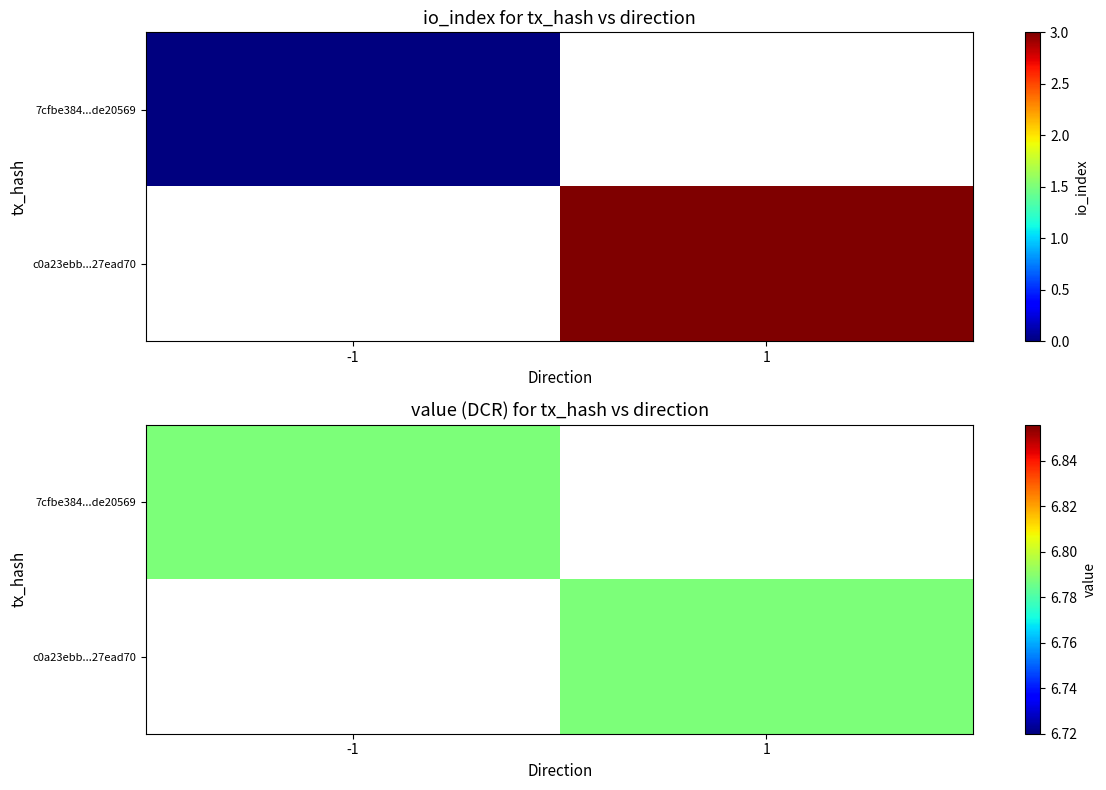

Reading left to right, transcribe all the data shown in this chart.

7cfbe3840227724a10376f950f14cac8de20569: direction=-1	io_index=0
c0a23ebbf6c0bae1428dac058164445a27ead70: direction=1	io_index=3